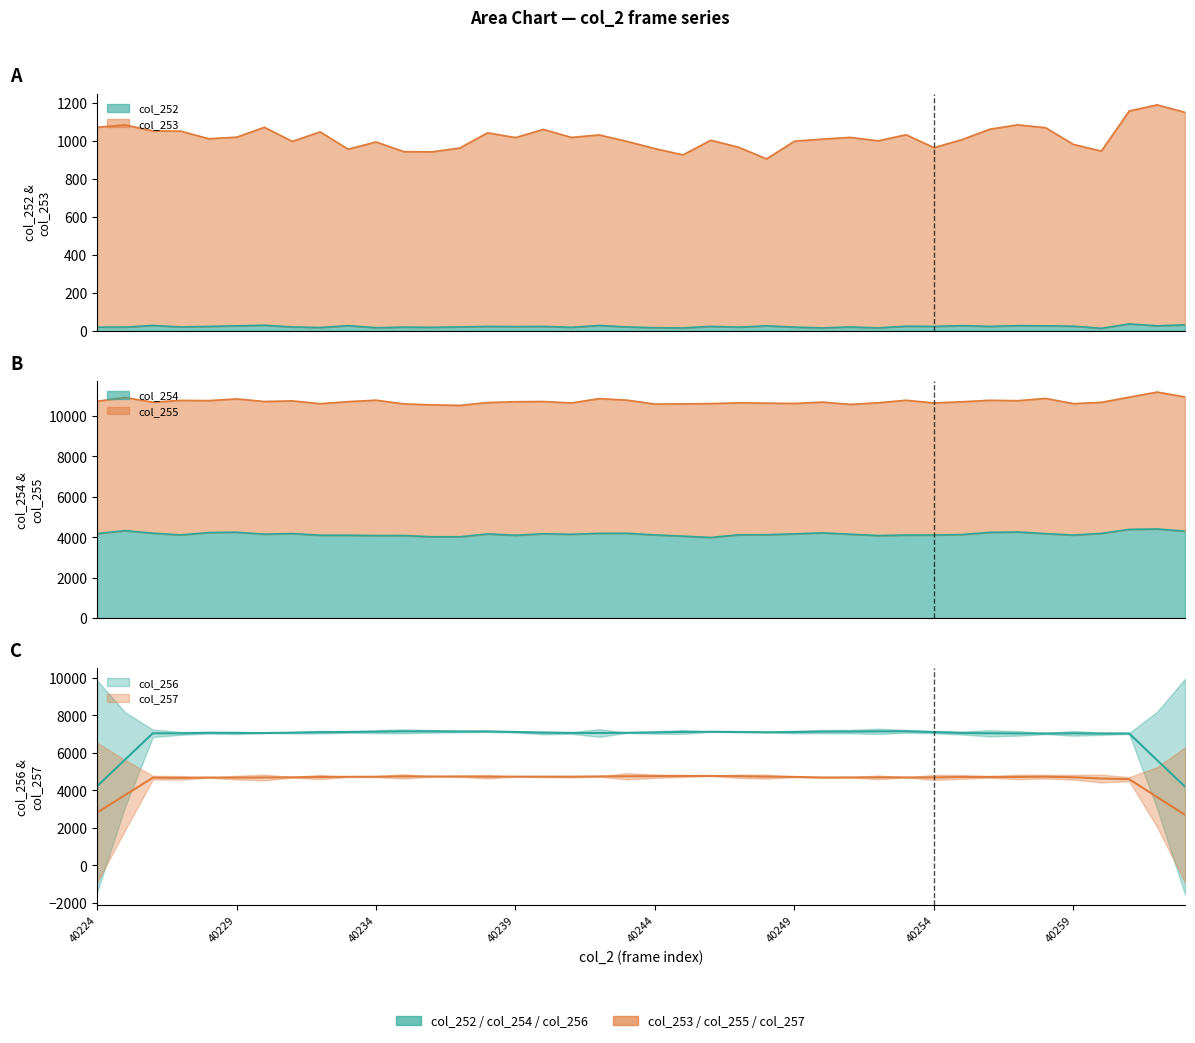

Where is the first local minimum for col_253?

40228